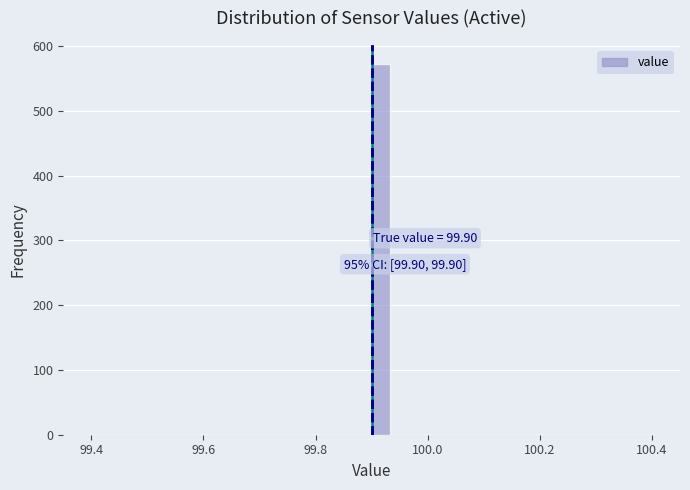

Read against the x-axis, roughly where is the centre of the tallest bar?

99.92